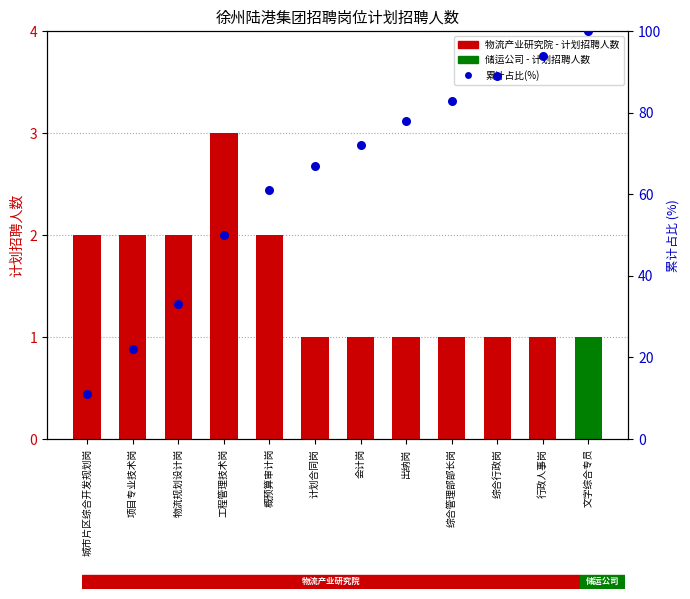

Which series has the largest total across all categories?

累计占比(%)